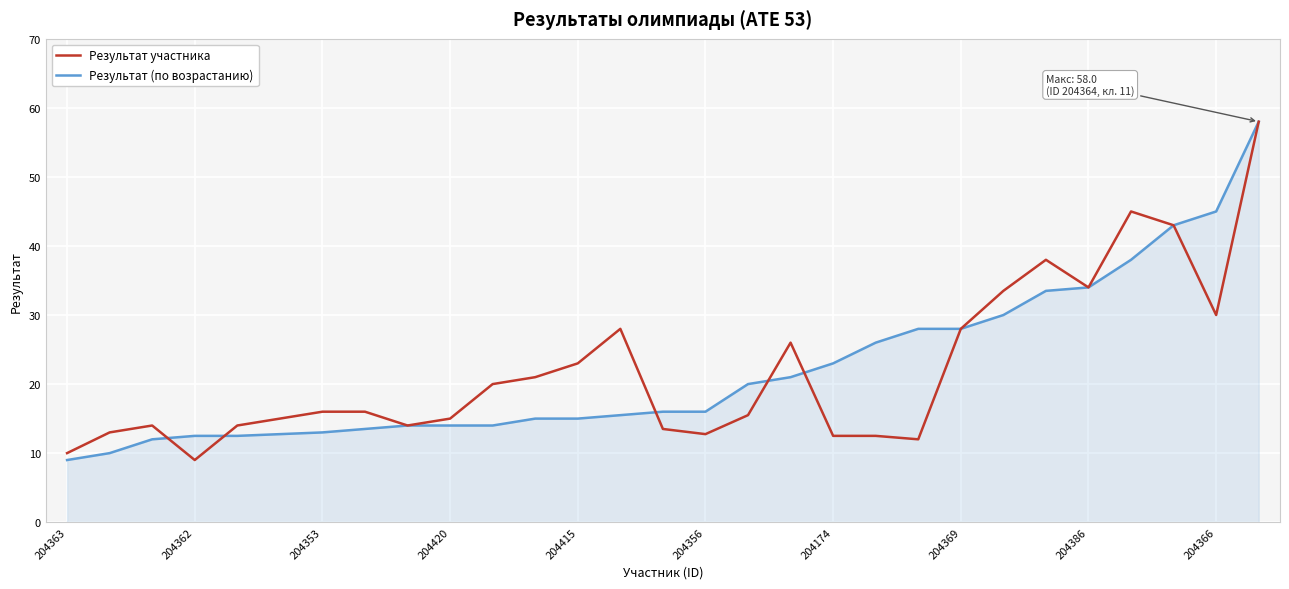

What is the maximum value for Результат участника?

58.0